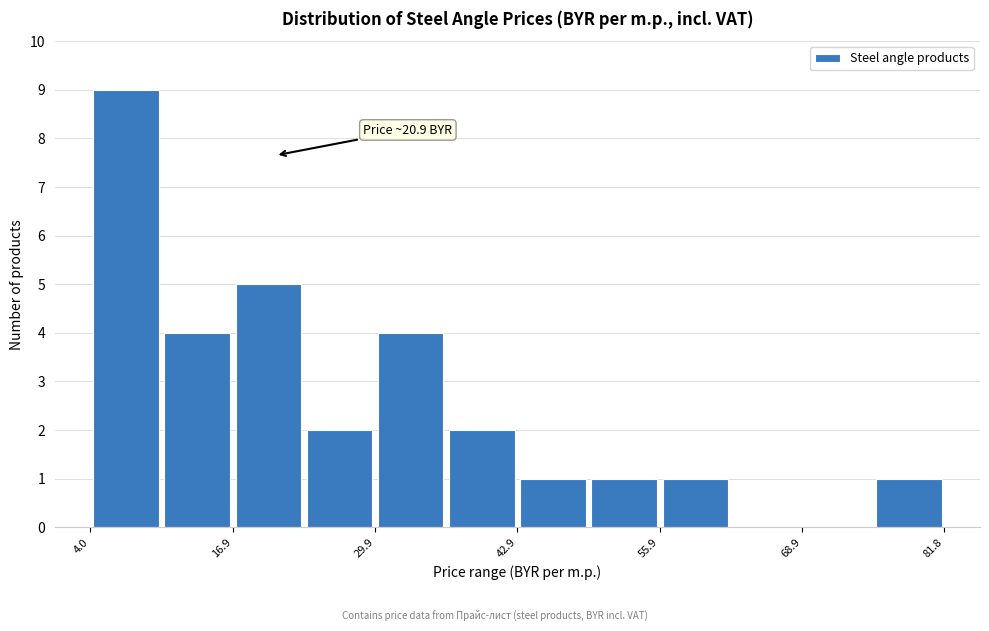

Around what value on the x-axis is the tallest bar? Give the approximate position of its centre, as read against the axis.

8